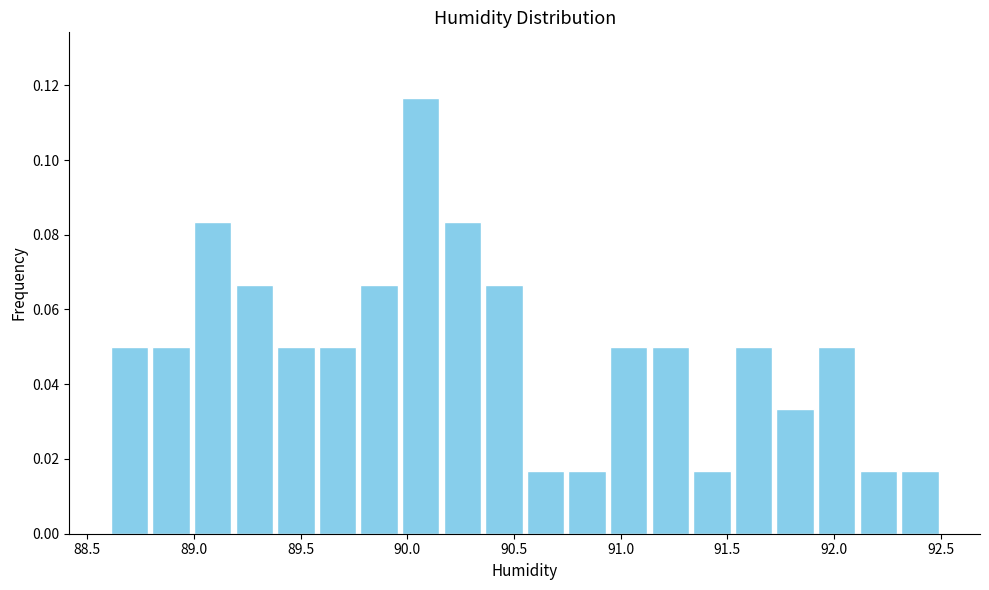

Read against the x-axis, roughly where is the centre of the tallest bar?

90.05